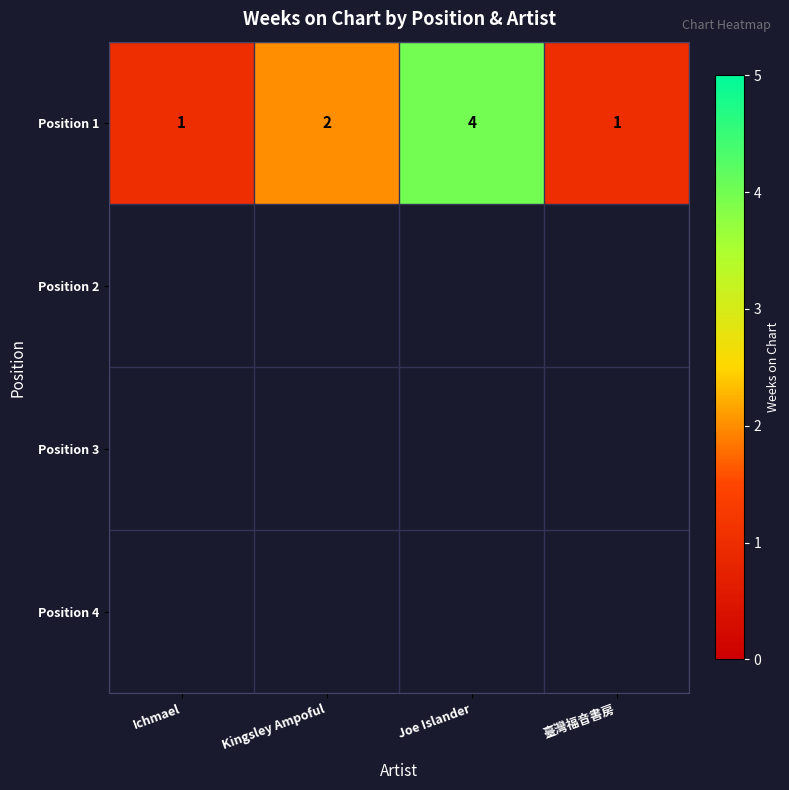

True or false: the data shows 5 at Joe Islander.

False